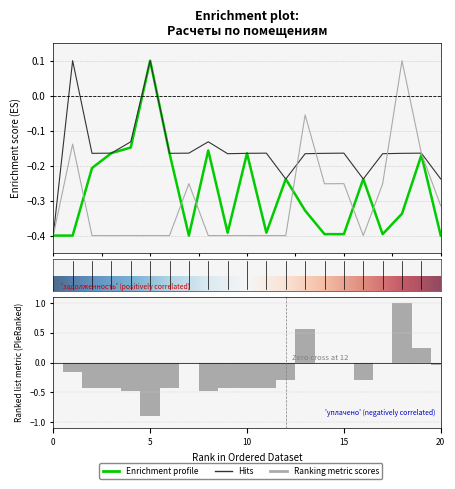

What is the label of the 12th bar from the right?

9